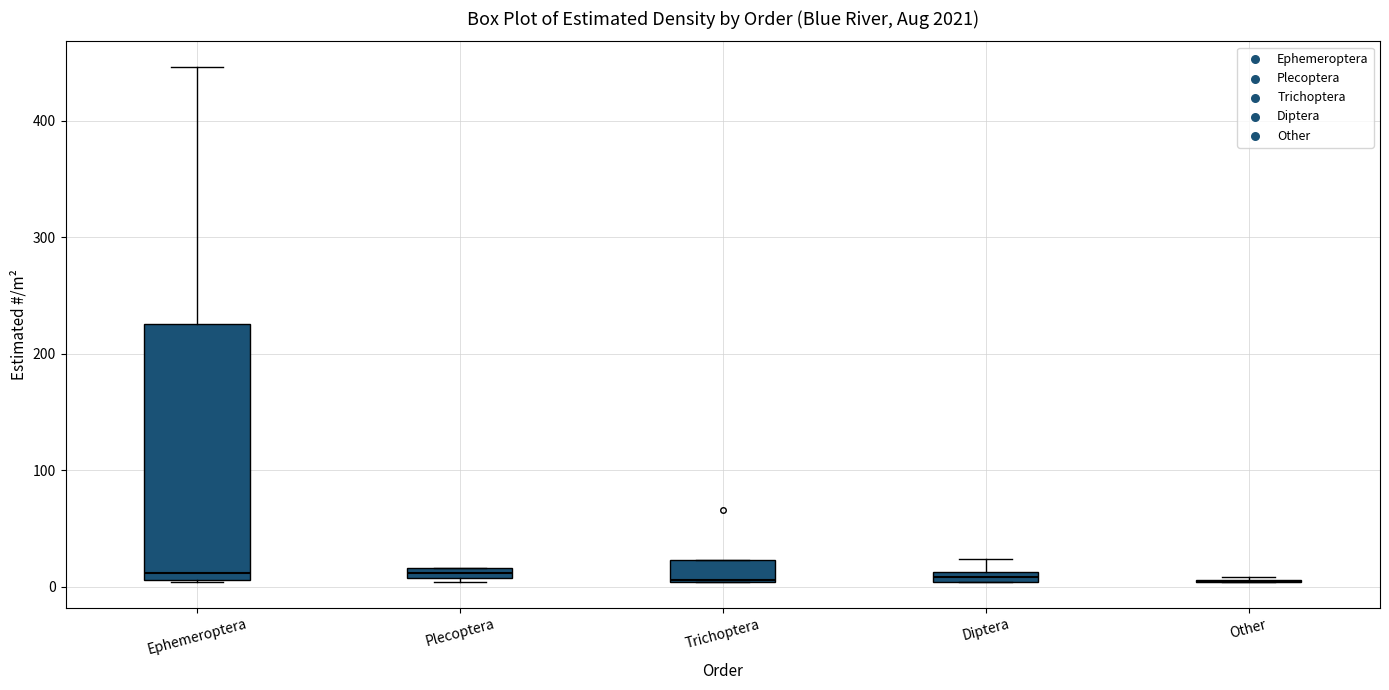

Which box is the tallest, from its lower edge to its upper edge?

Ephemeroptera